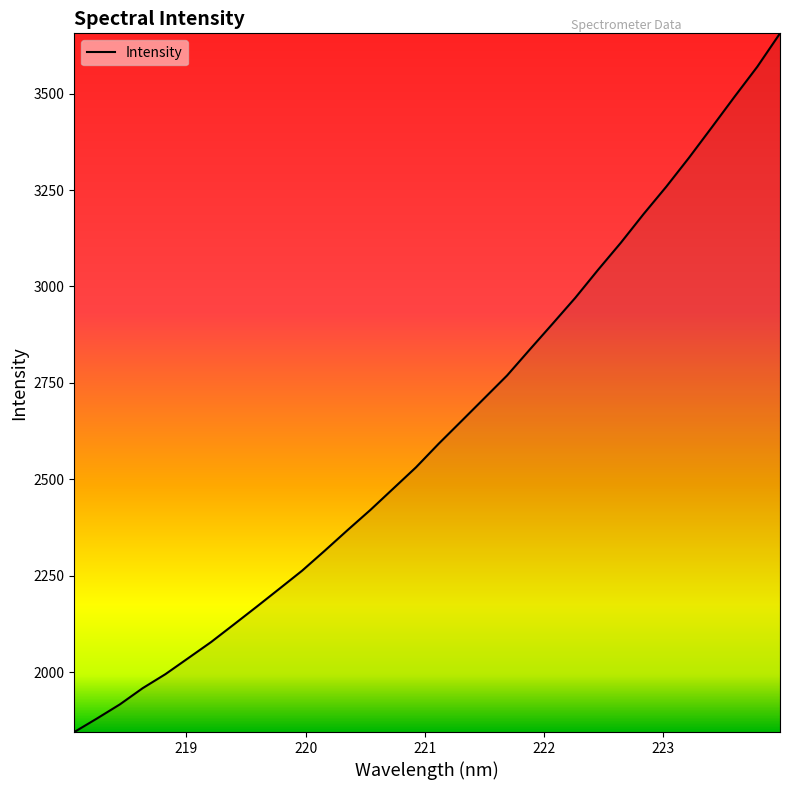

Reading left to right, list all the values displayed in this chart.

1844.9	1880.1	1916.5	1958.5	1994.9	2036.4	2078.0	2123.6	2169.6	2216.3	2263.2	2315.4	2368.6	2420.9	2476.0	2531.2	2592.6	2651.2	2710.2	2769.2	2836.6	2903.3	2970.7	3043.2	3113.3	3187.8	3258.9	3334.0	3412.6	3492.0	3569.7	3656.3